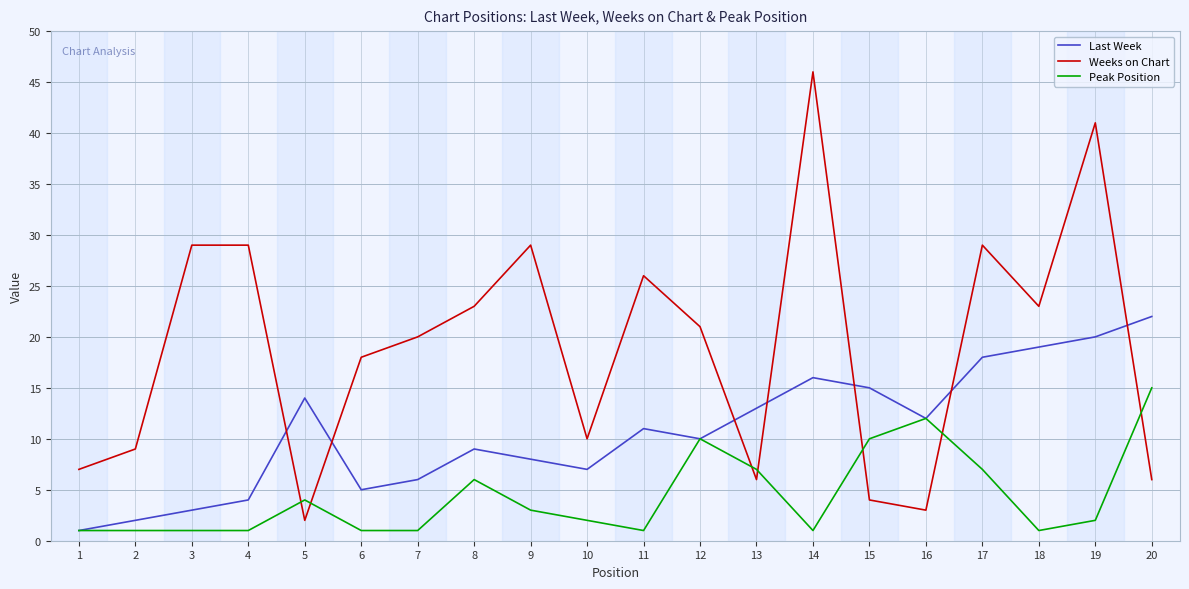

Which series has the largest total across all categories?

Weeks on Chart